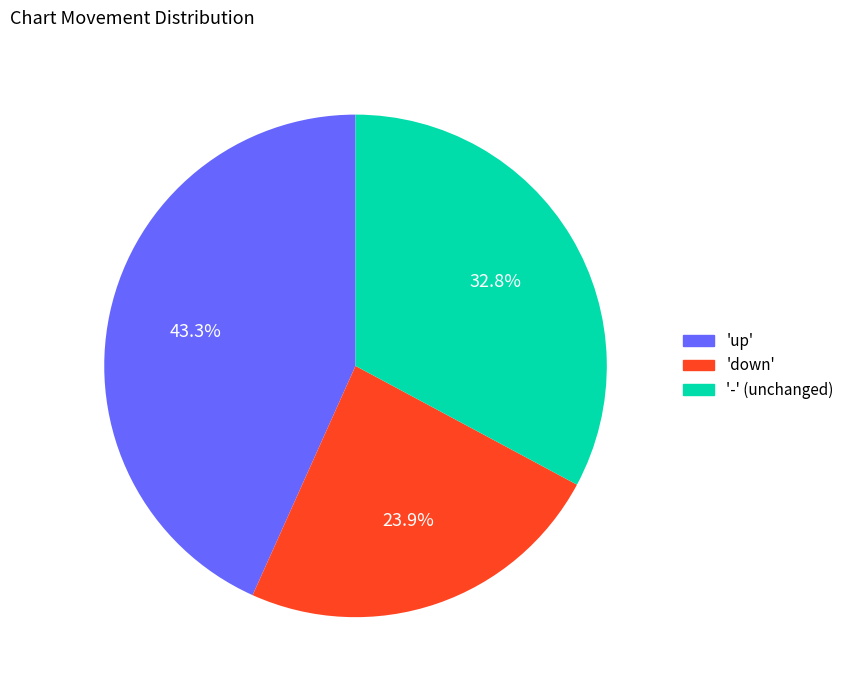

Count the number of slices in the pie.

3